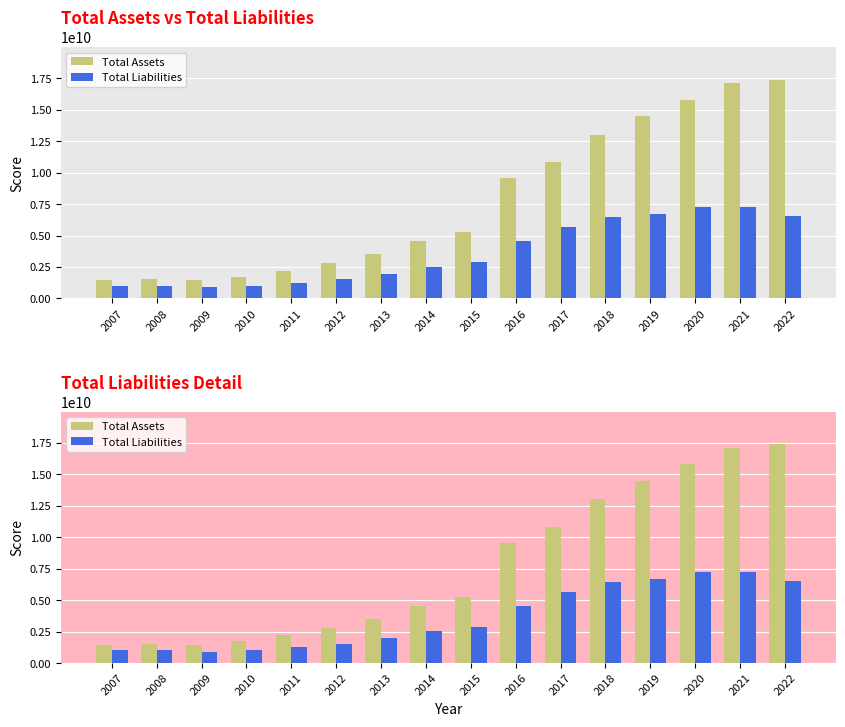

The value of Total Liabilities at 2018 is 6469480000. True or false?

True